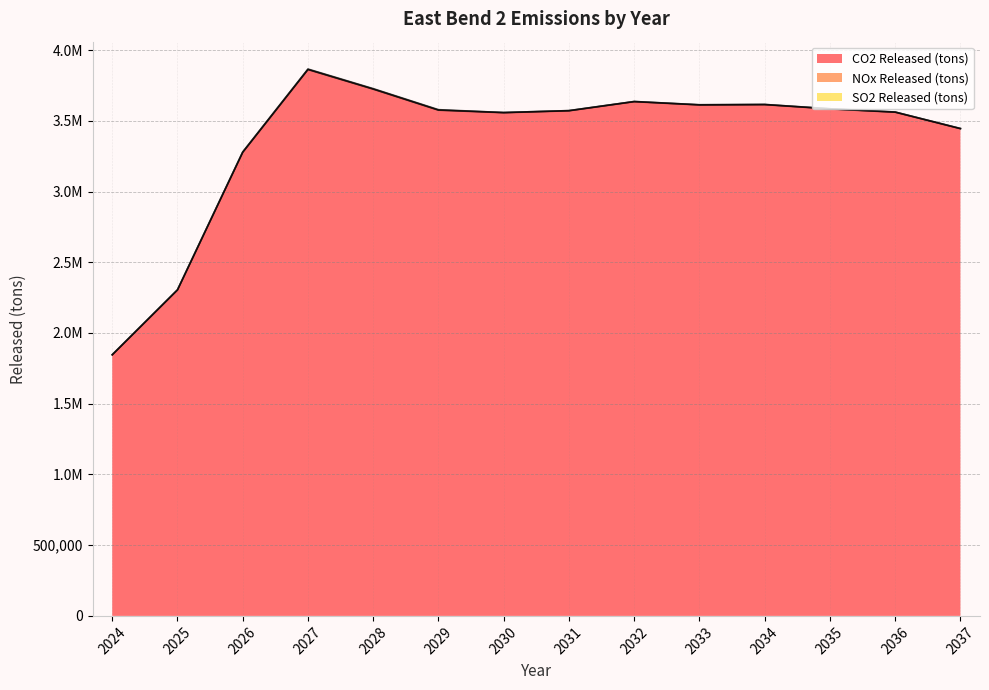

What is the average value of the CO2 Released (tons) series?

3368952.8